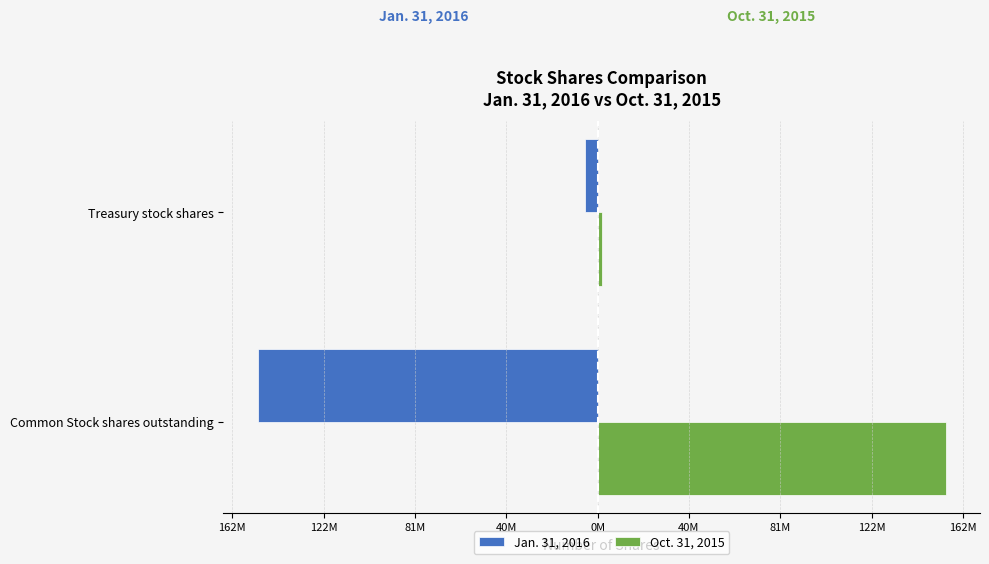

What are all the series names shown in the legend?

Jan. 31, 2016, Oct. 31, 2015